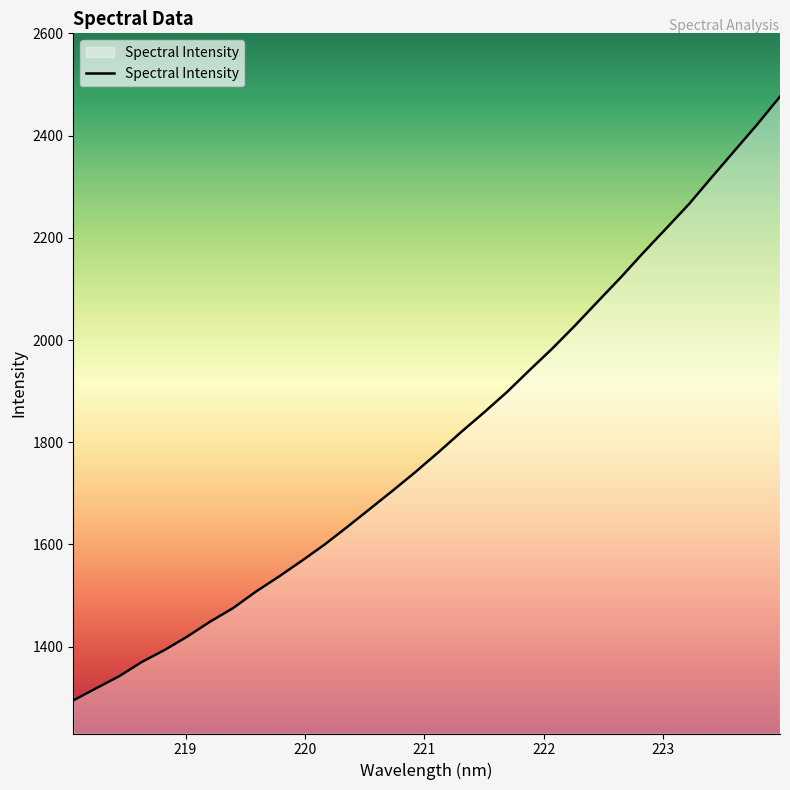

What is the maximum value shown in the chart?

2476.2